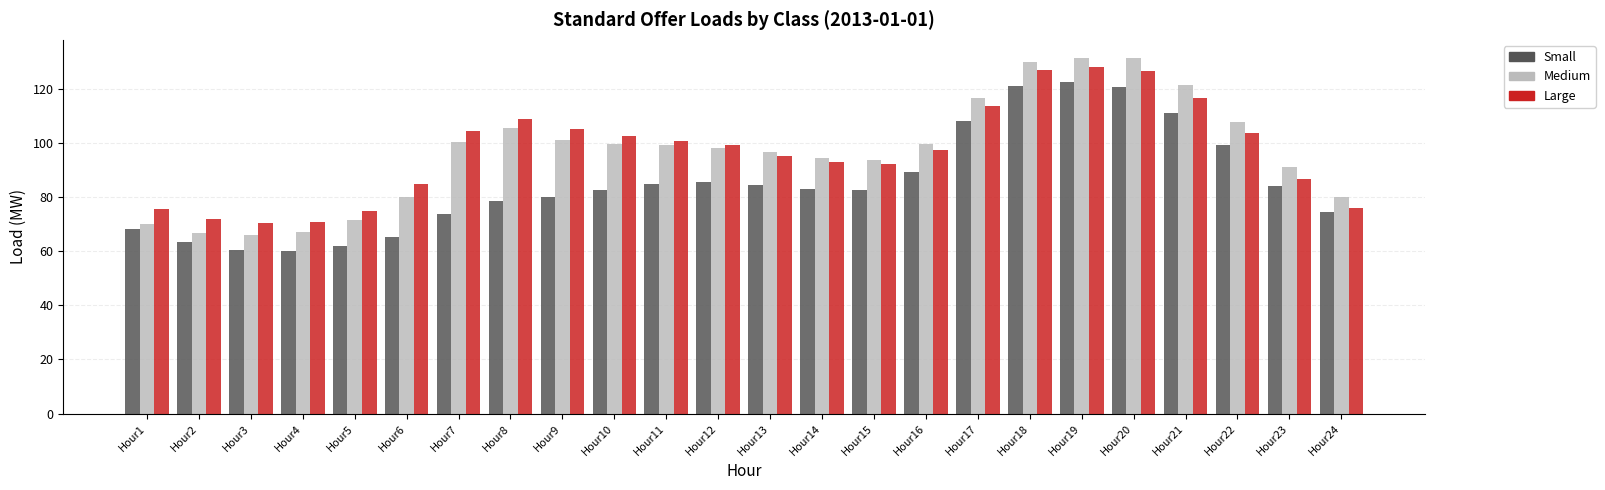

What is the value of the Medium bar at the 12th from the left?

98.3